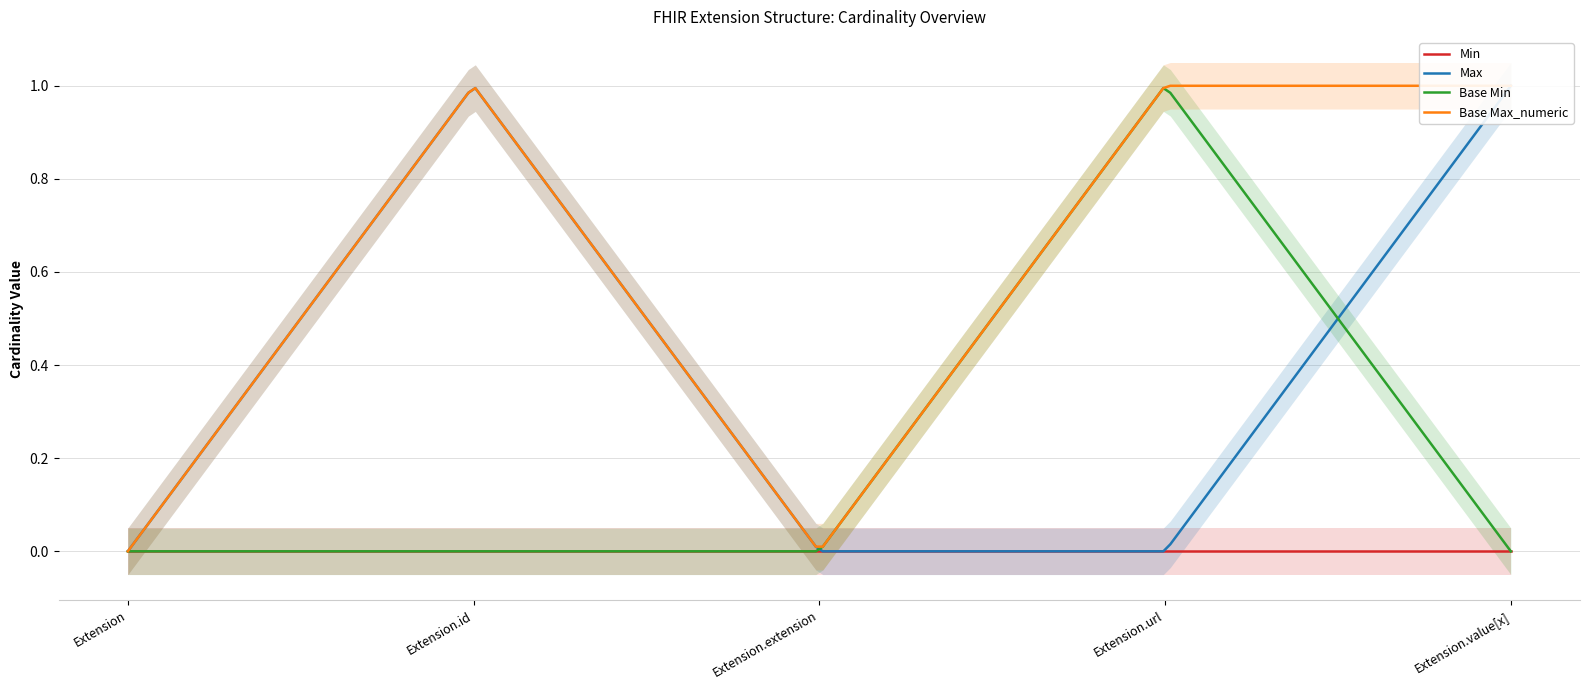

Rank the series by their maximum value, from lowest to highest.

Min, Max, Base Min, Base Max_numeric